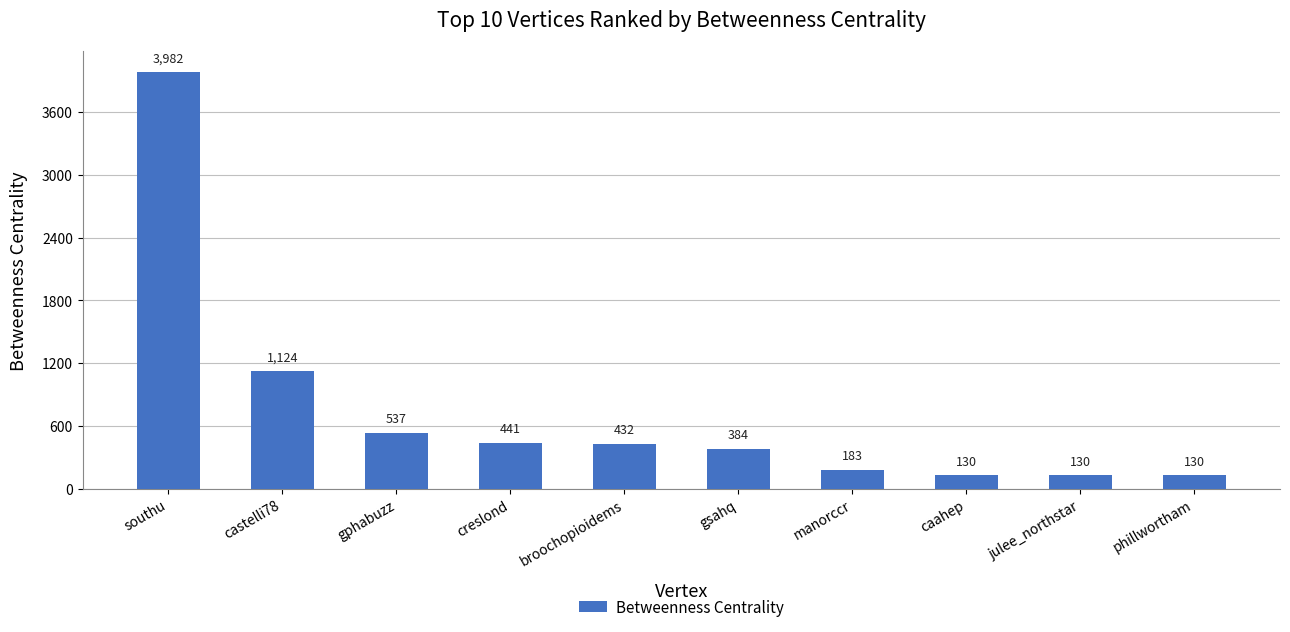

Are the bars horizontal?

No